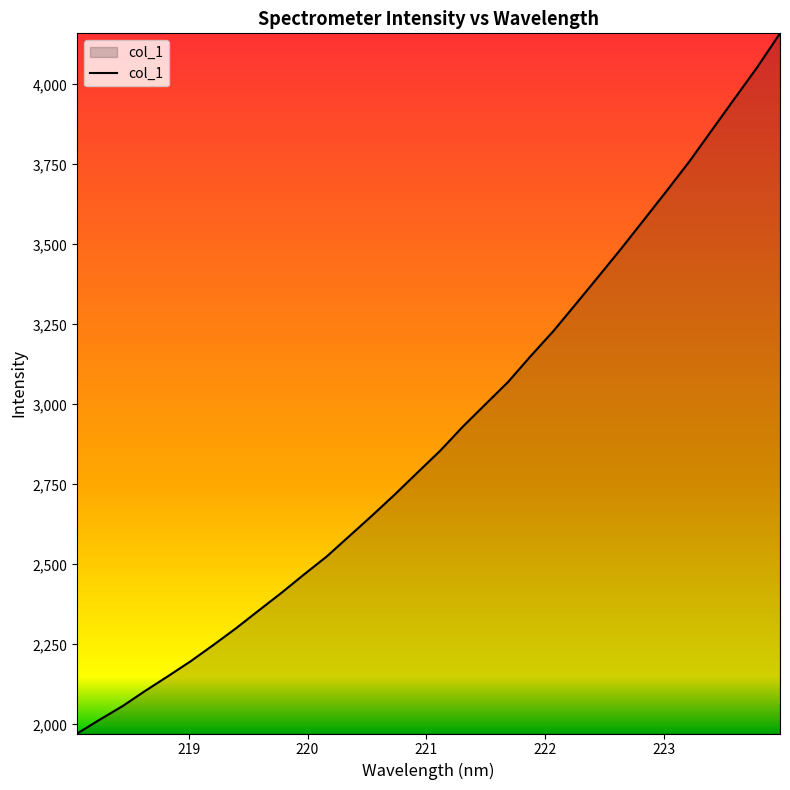

True or false: the data has more than 2 interior local peaks.

False